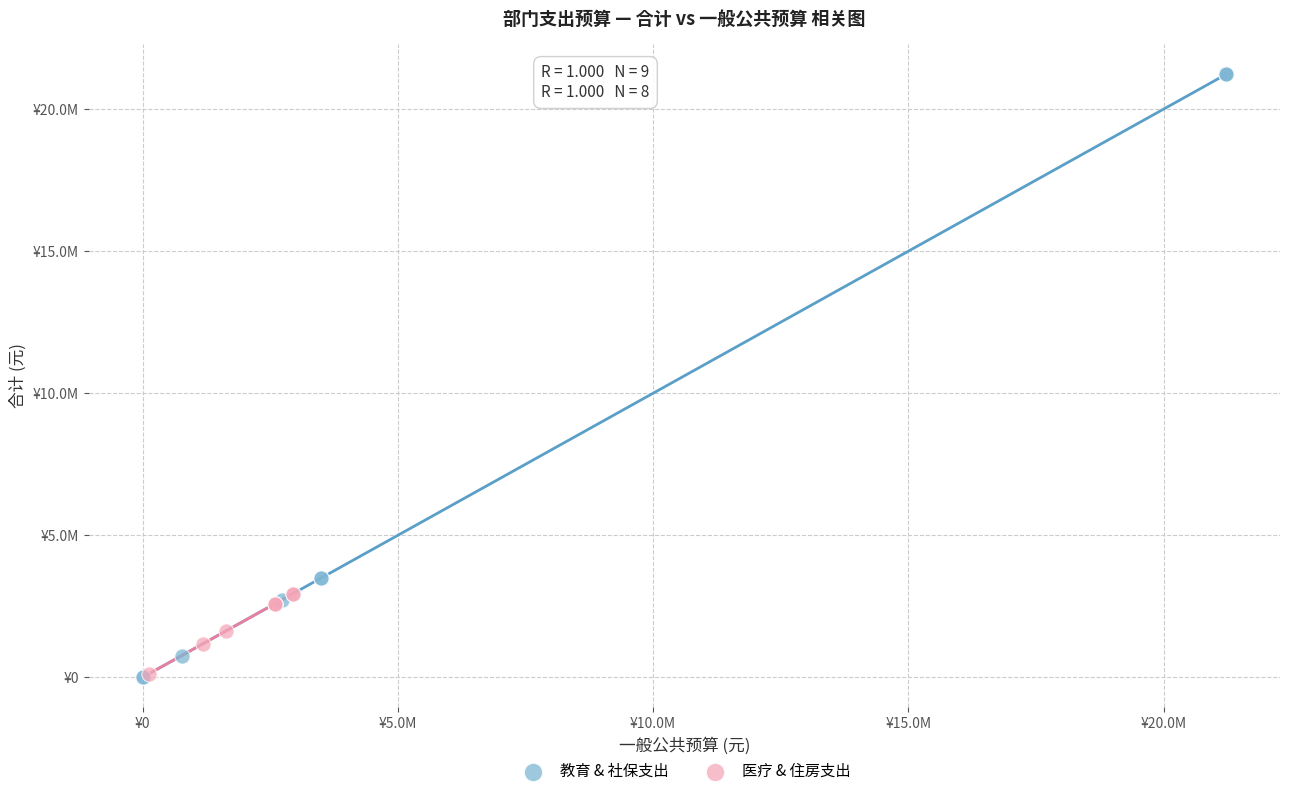

What are all the series names shown in the legend?

教育 & 社保支出, 医疗 & 住房支出